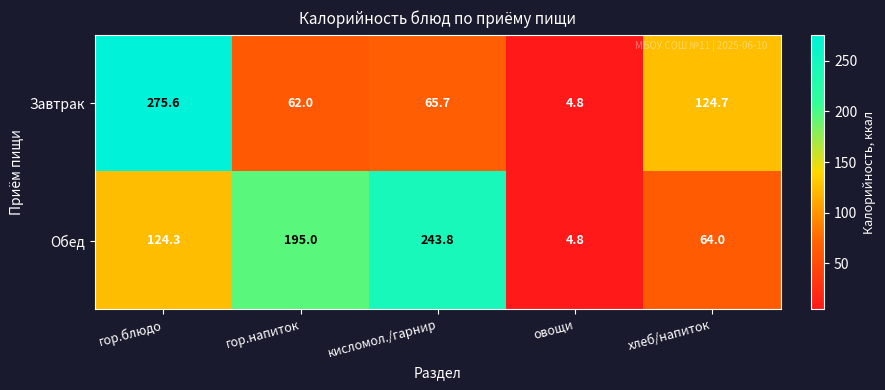

Is it true that Завтрак equals 62.0 at гор.напиток?

True